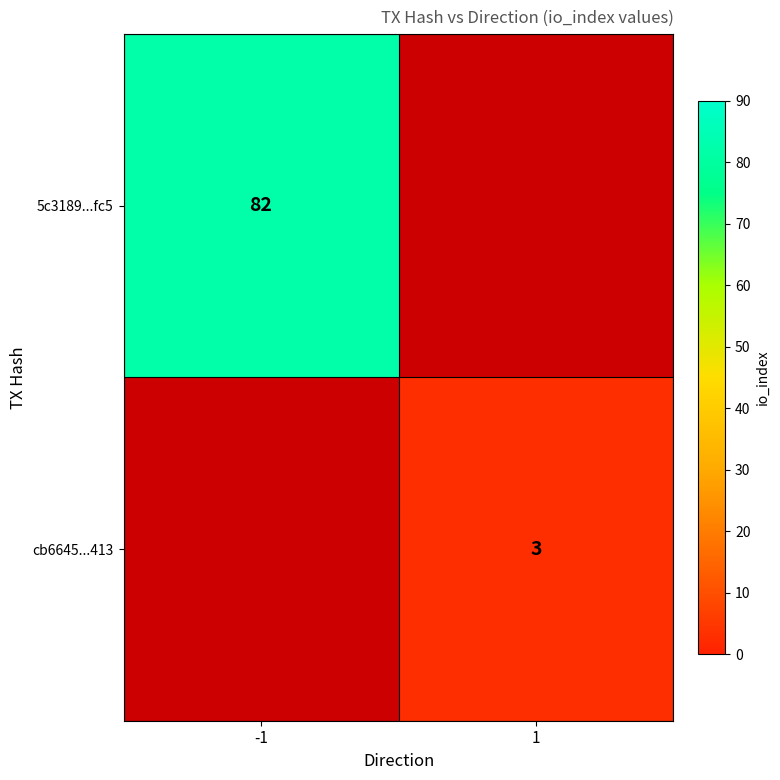

Is it true that cb6645...413 equals 5 at 1?

False